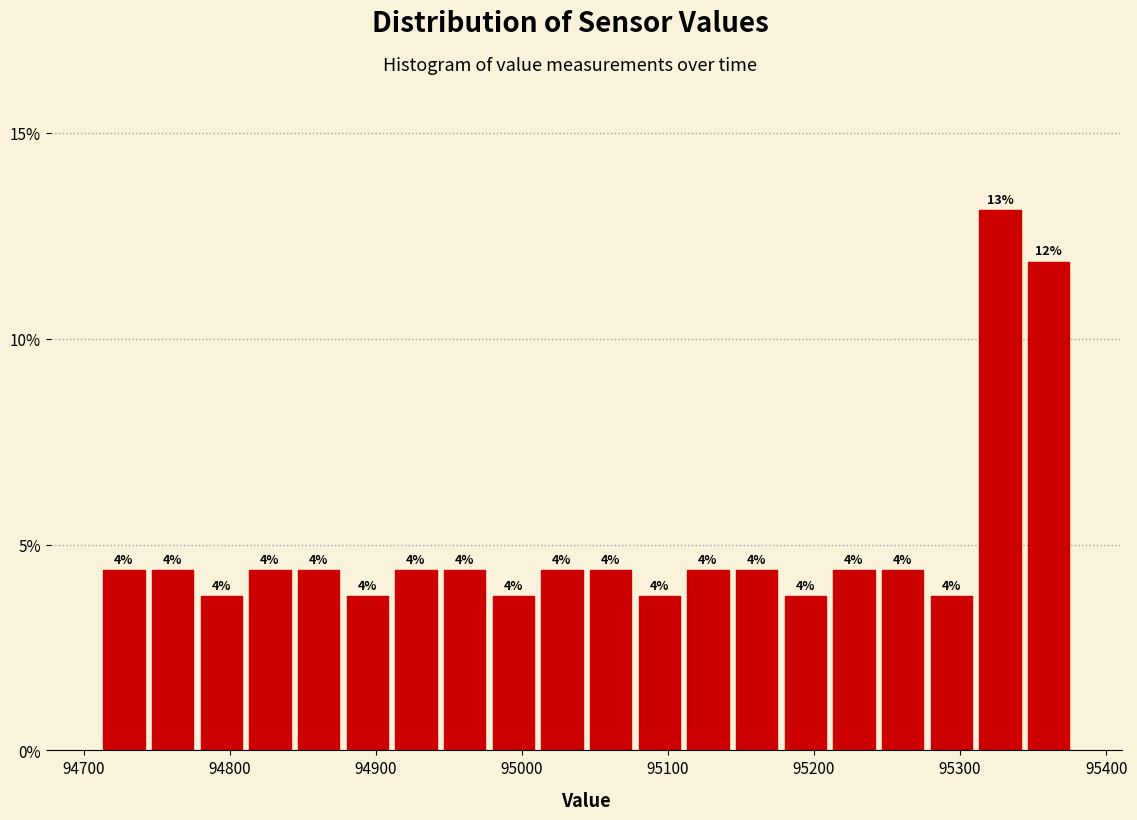

Around what value on the x-axis is the tallest bar? Give the approximate position of its centre, as read against the axis.

95330